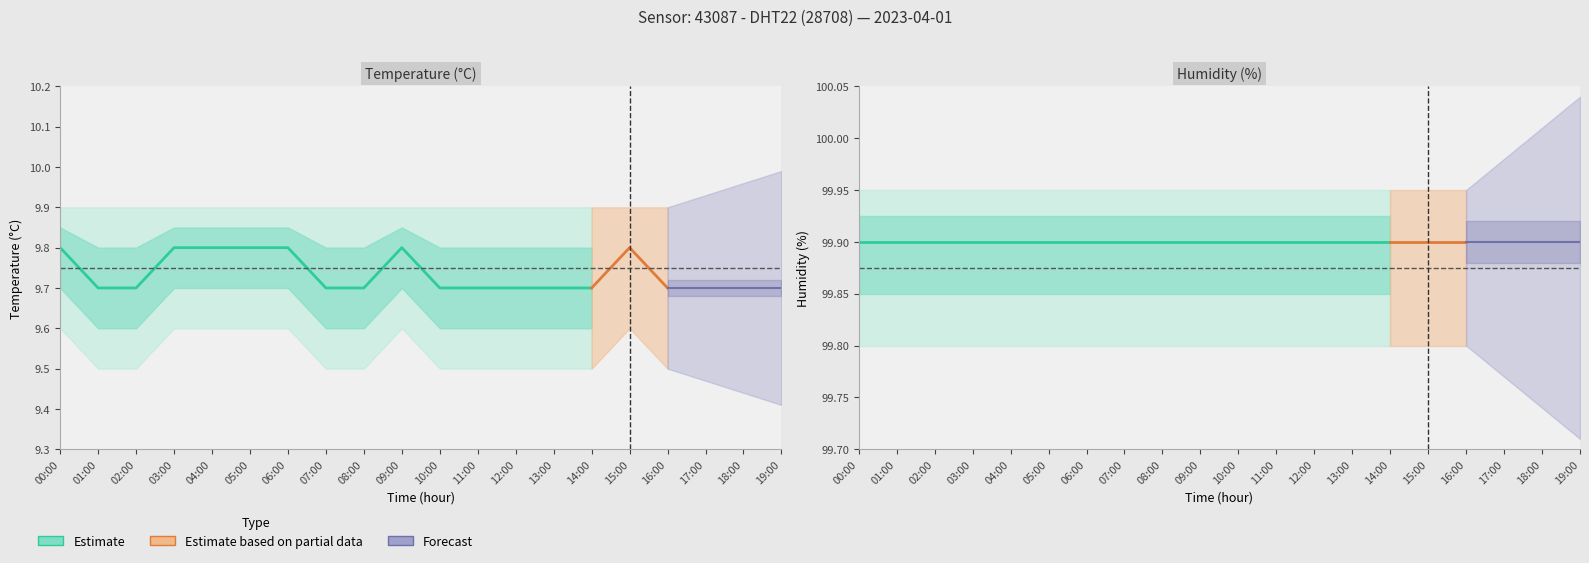

What value does the temperature series have at 13:00?

9.7